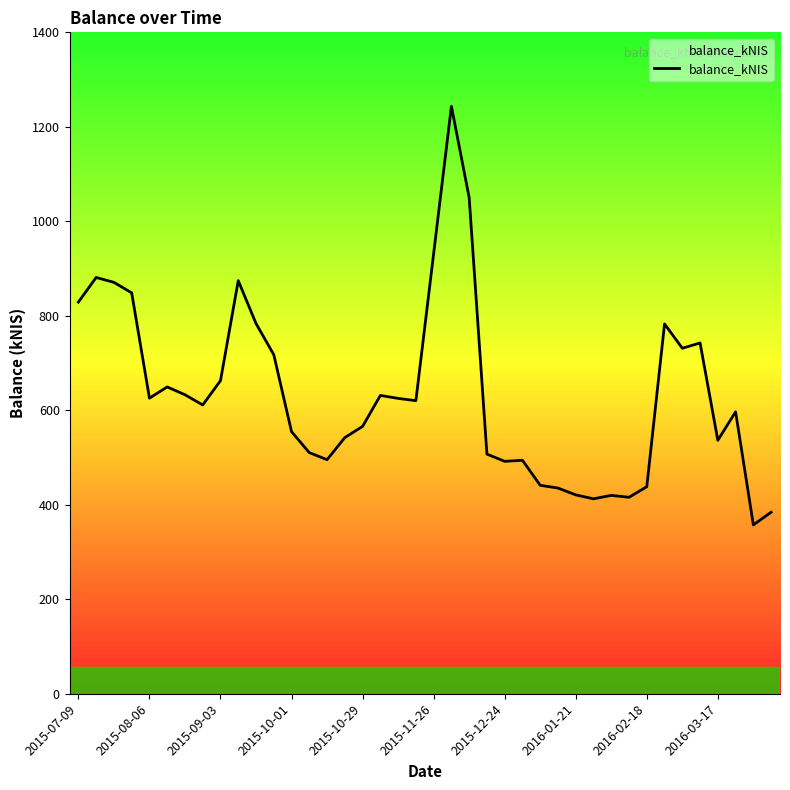

What is the maximum value shown in the chart?

1243.5